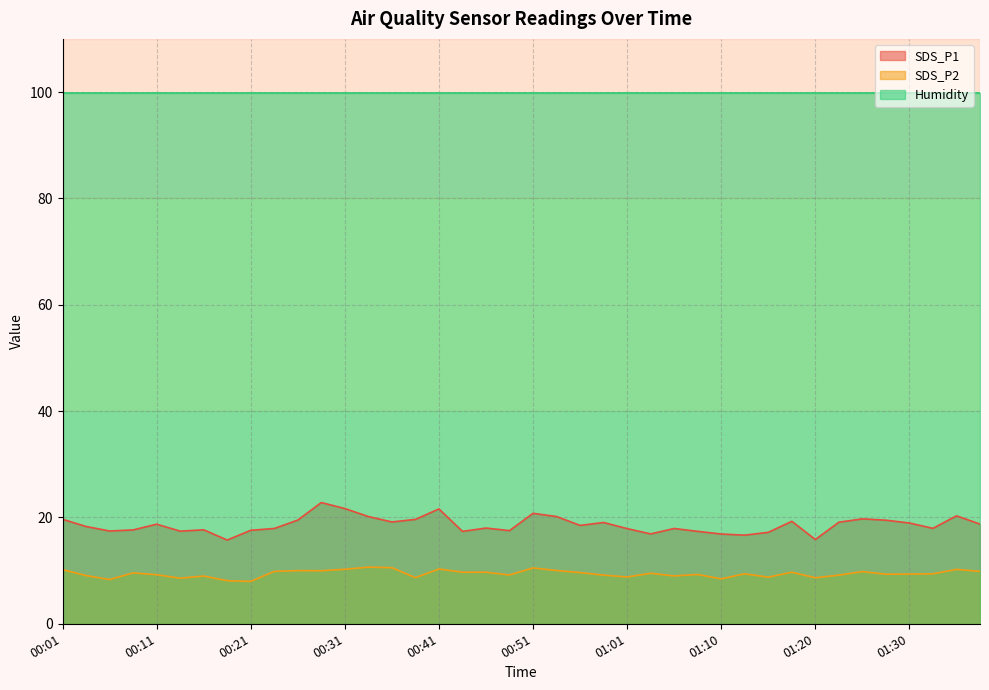

True or false: SDS_P2 has a value of 10.7 at 00:33.

True